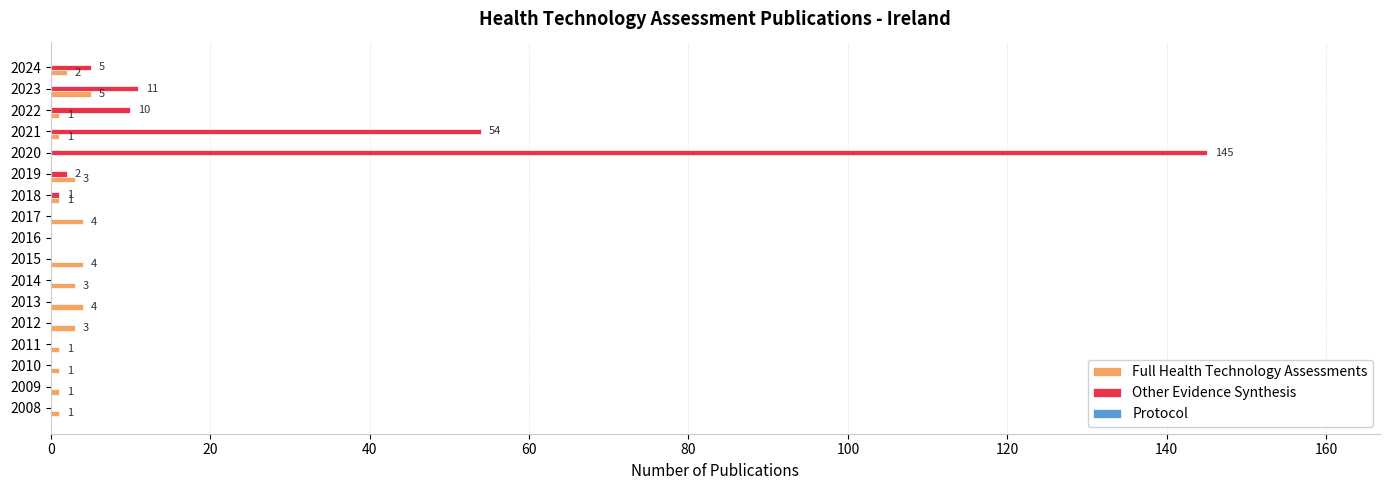

What is the greatest value displayed?

145